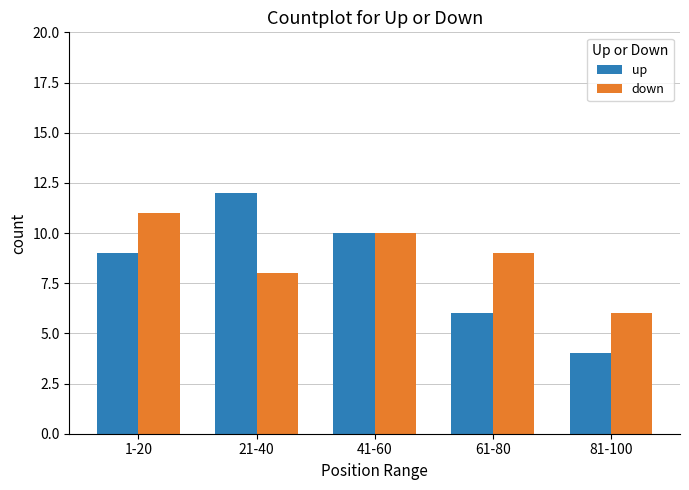

What is the average value of the down series?

9